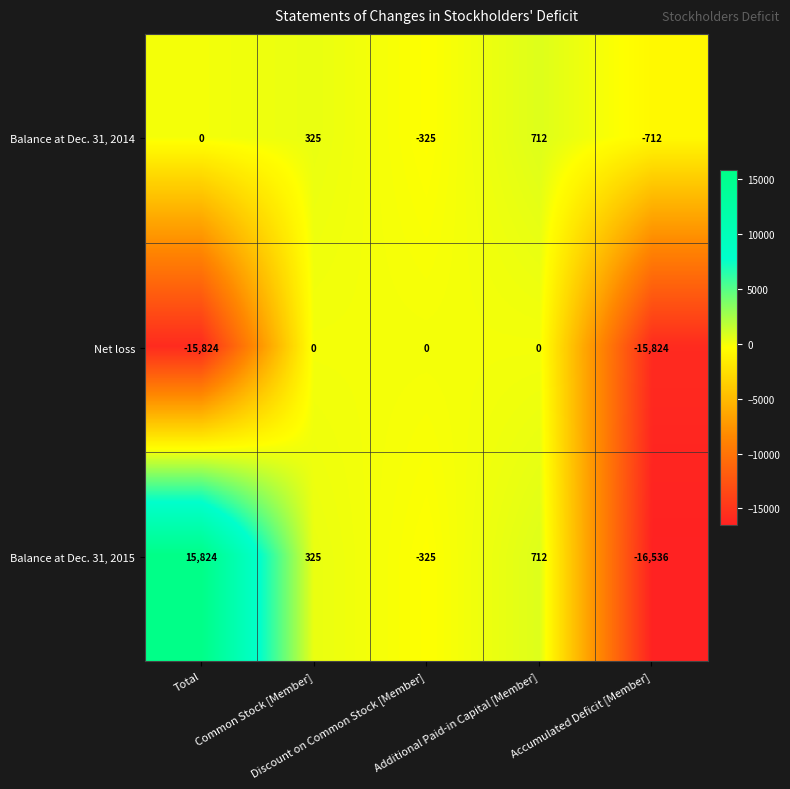

Rank the series by their maximum value, from lowest to highest.

Net loss, Balance at Dec. 31, 2014, Balance at Dec. 31, 2015